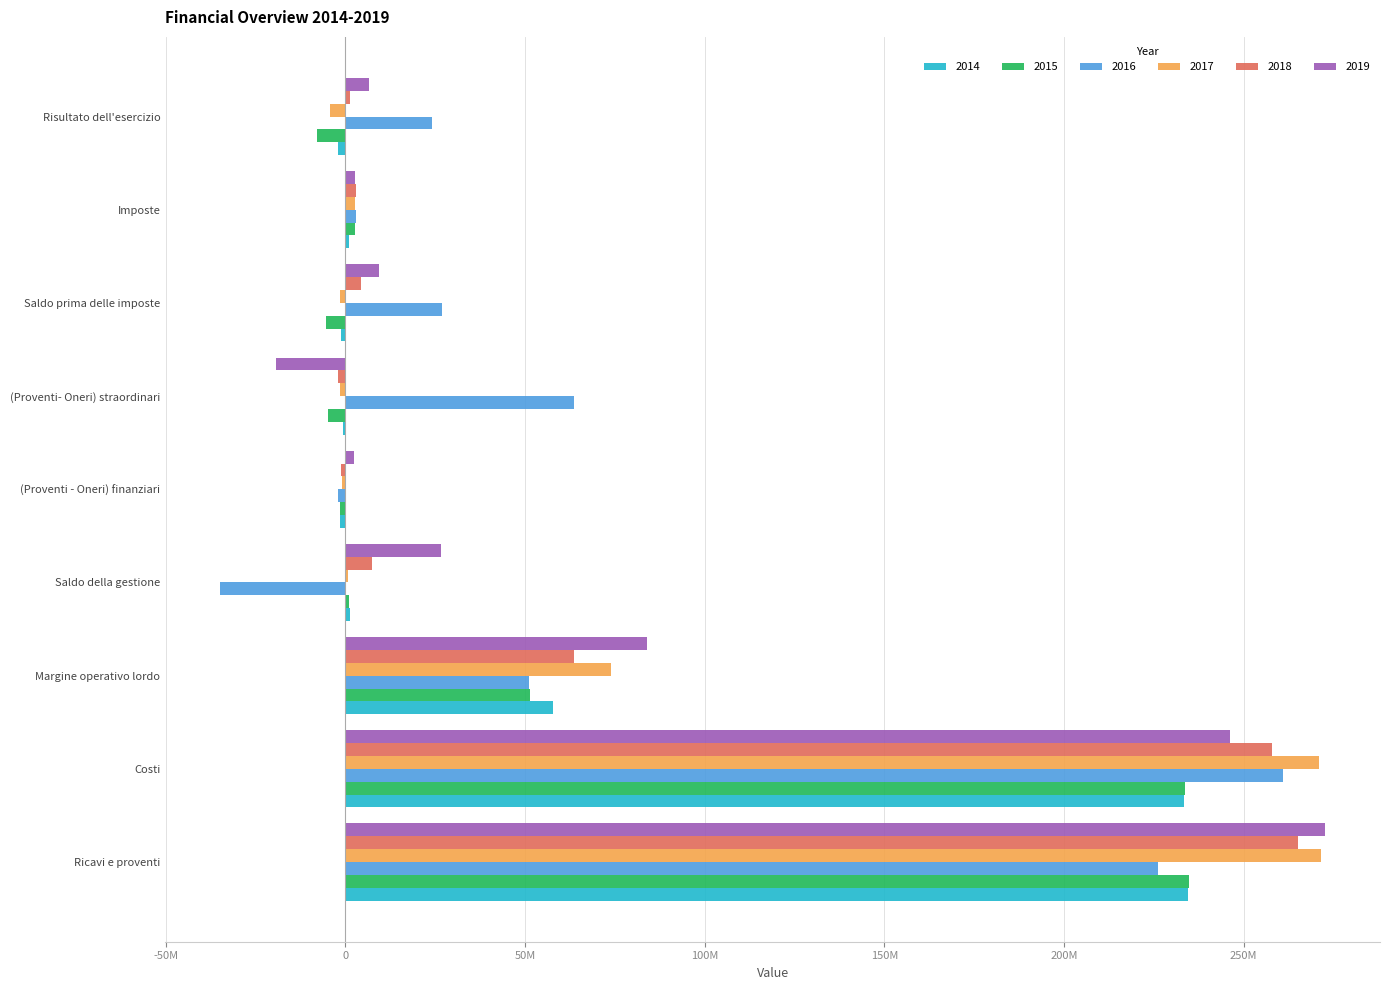

What are all the series names shown in the legend?

2014, 2015, 2016, 2017, 2018, 2019